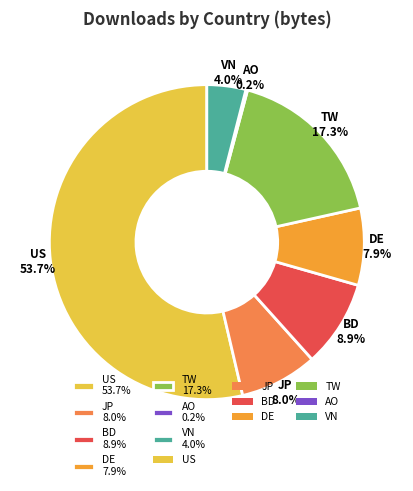

Is there a majority slice in this chart?

Yes